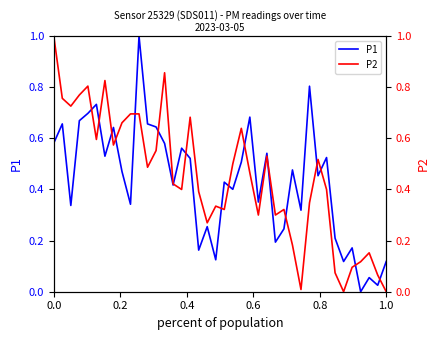

How many intersections are there between P1 and P2?

17